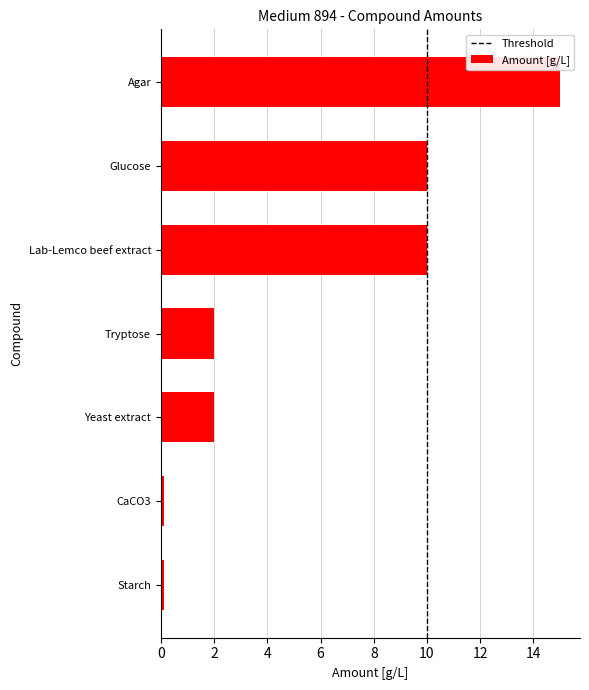

Reading top to bottom, list all the values displayed in this chart.

15.0	10.0	10.0	2.0	2.0	0.1	0.1